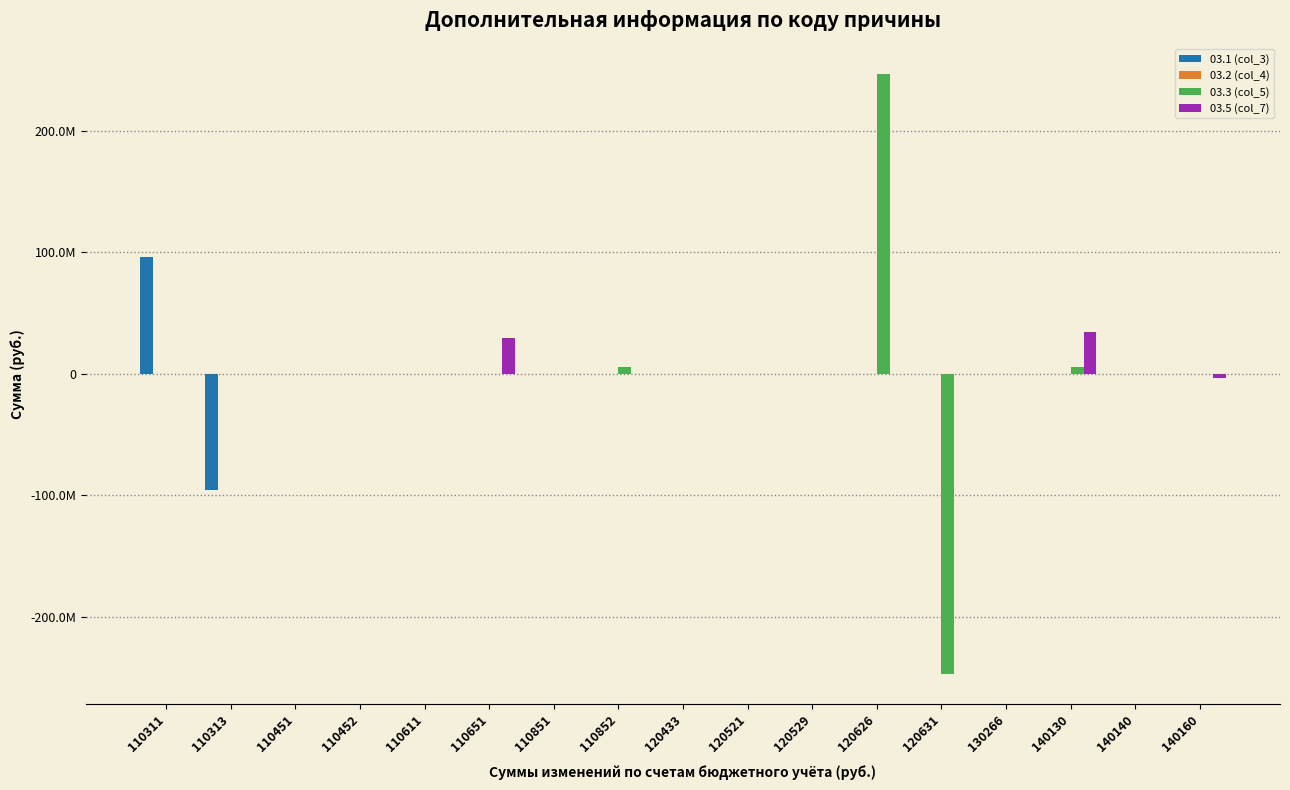

At which category is the sum across all series the highest?

120626